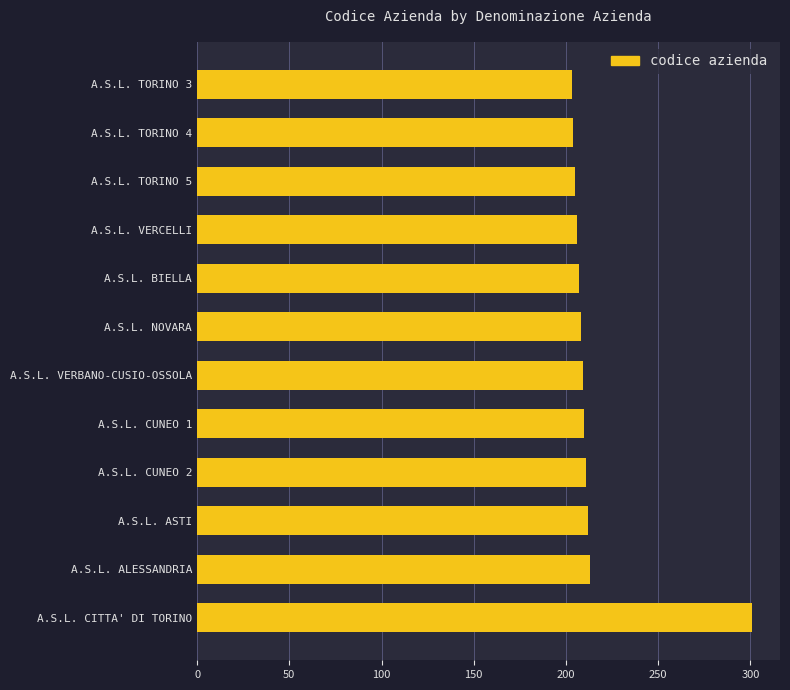

What is the ratio of the value at A.S.L. TORINO 5 to the value at A.S.L. ASTI?

1.0